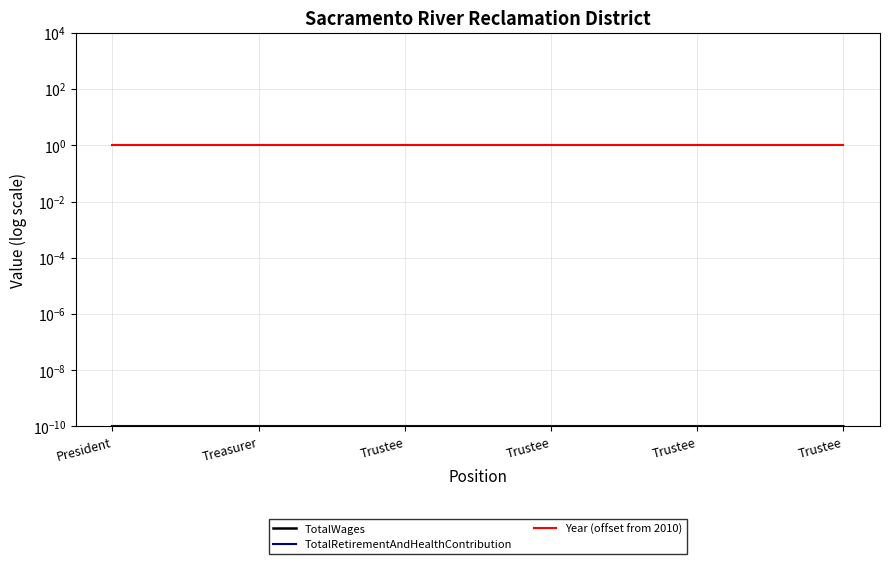

True or false: TotalWages has more than 0 interior local peaks.

False